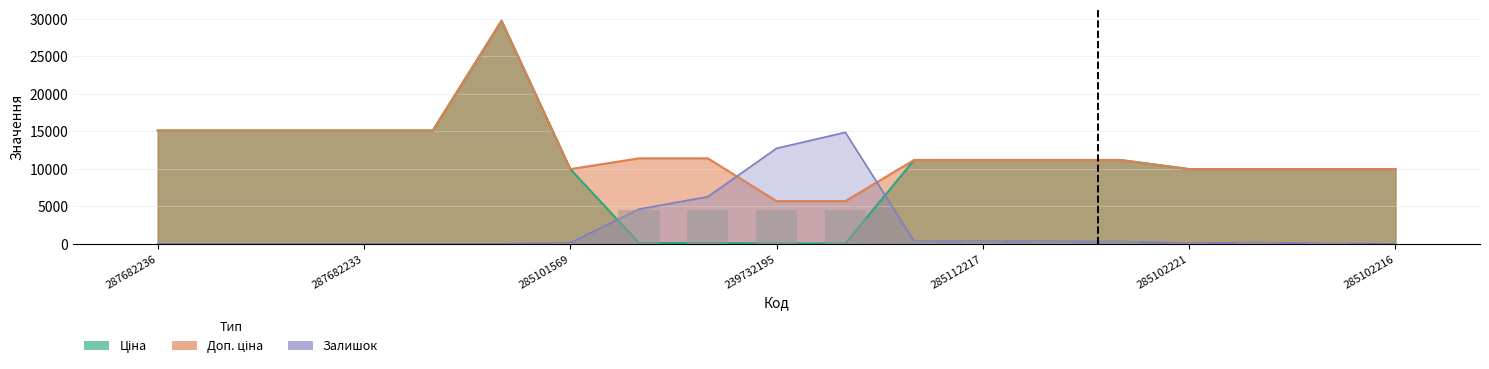

What is the difference between the maximum and minimum values in the Залишок series?

14873.6